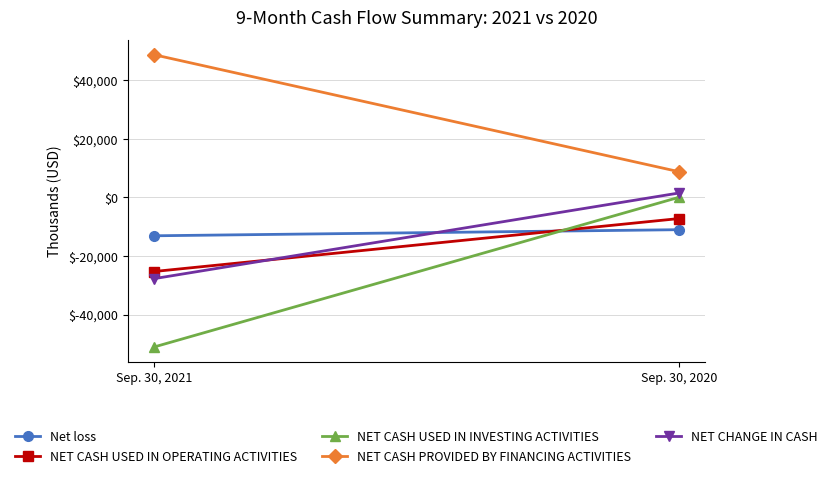

Rank the categories by NET CHANGE IN CASH value from lowest to highest.

Sep. 30, 2021, Sep. 30, 2020